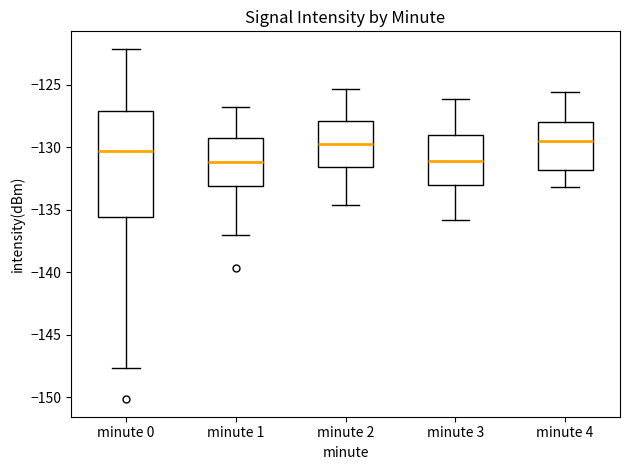

Where is the lower edge of the box for minute 4 on the y-axis? The values are not printed on the chart, so give them approximately, as read against the axis.

-132.0